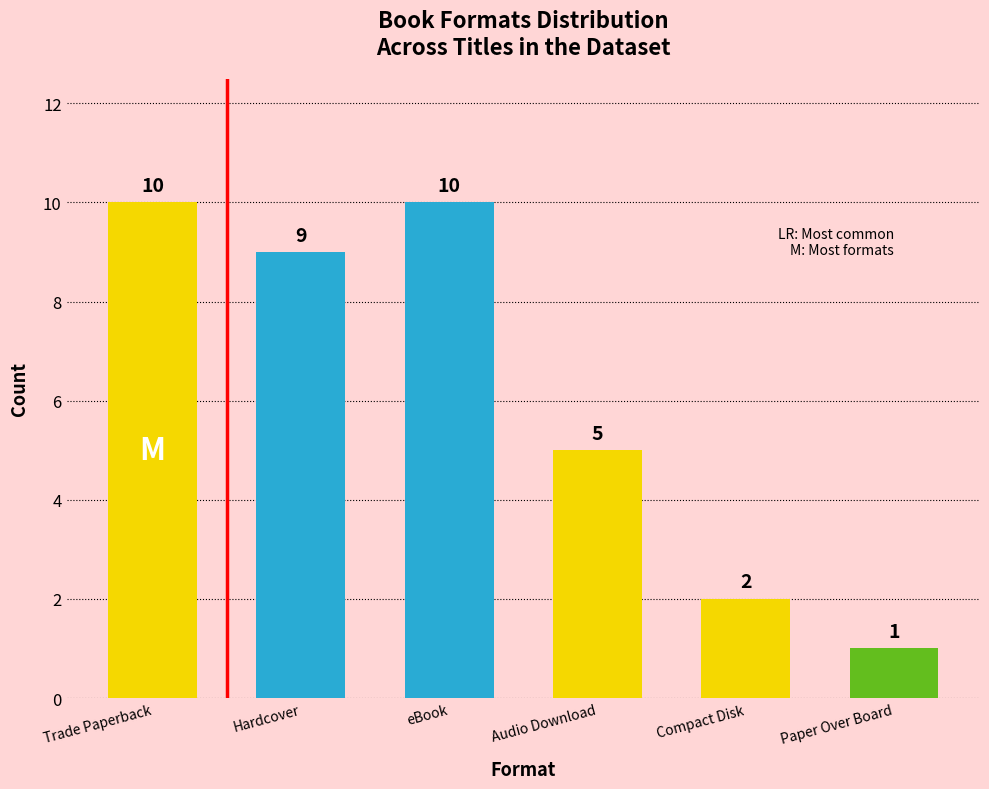

What is the maximum value shown in the chart?

10